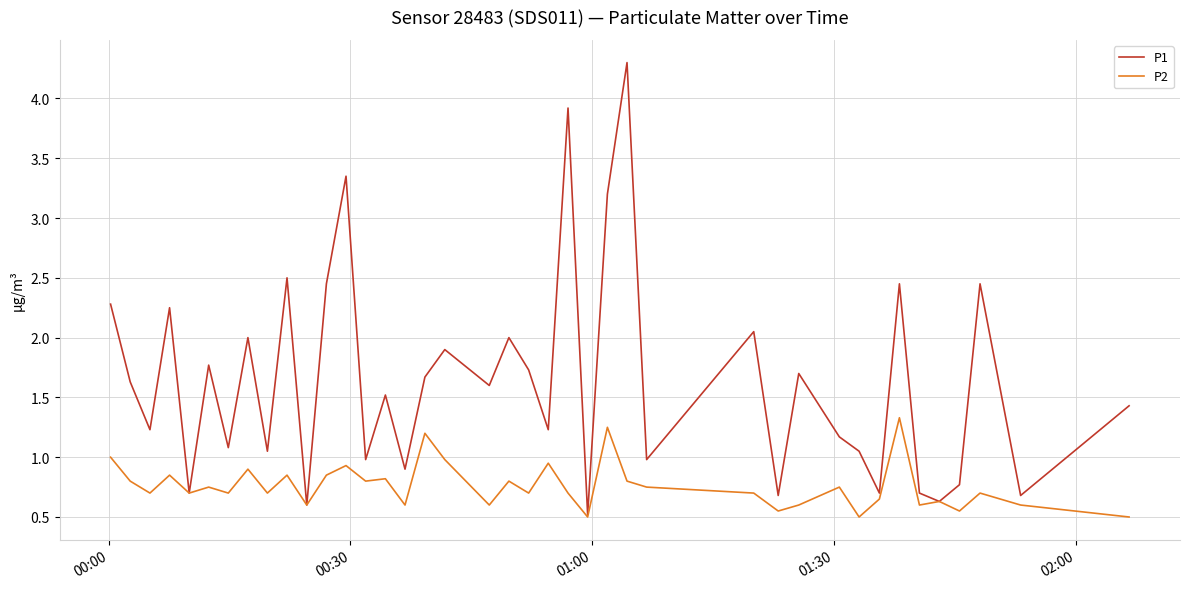

List the series in order of their overall mean, lowest first.

P2, P1